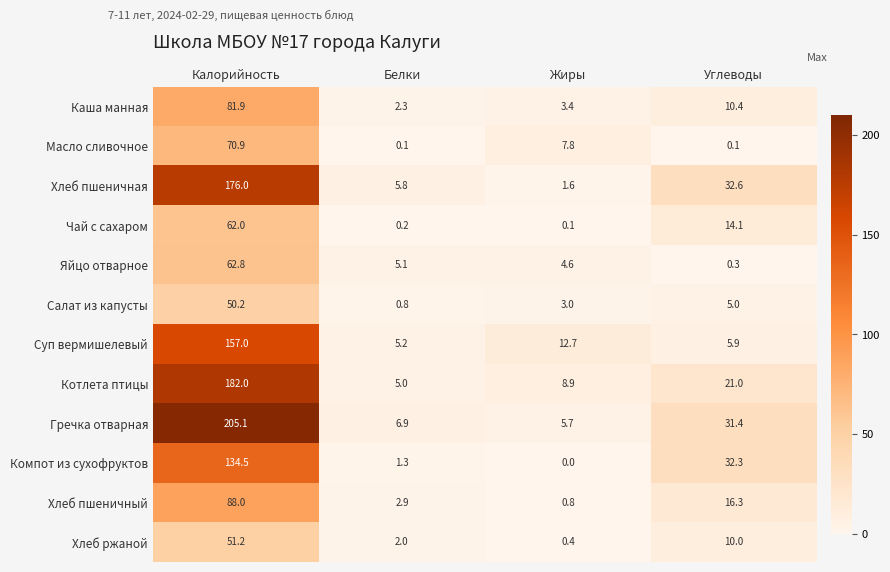

Which series has the widest spread of values?

Гречка отварная